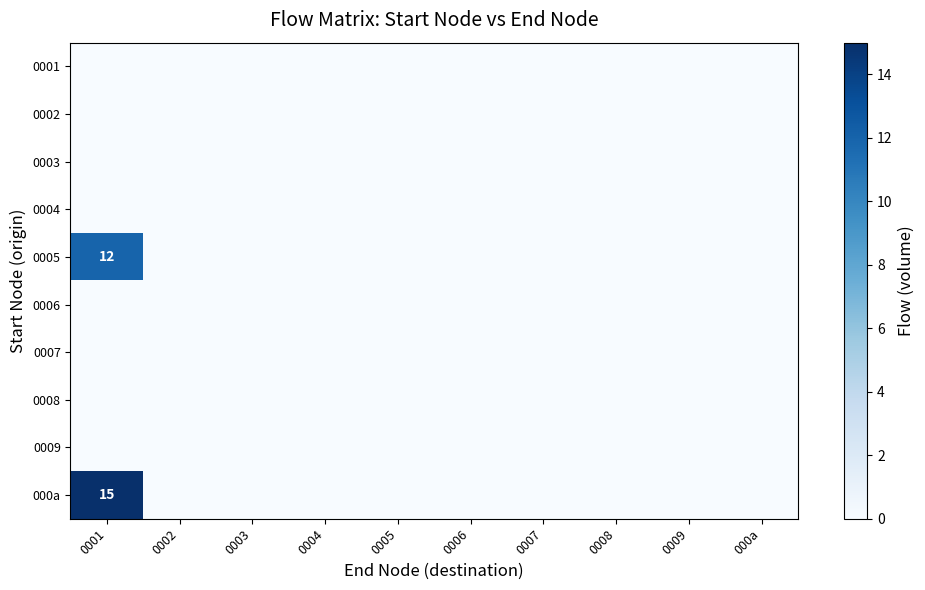

At which category does the chart reach its minimum across all series?

0001